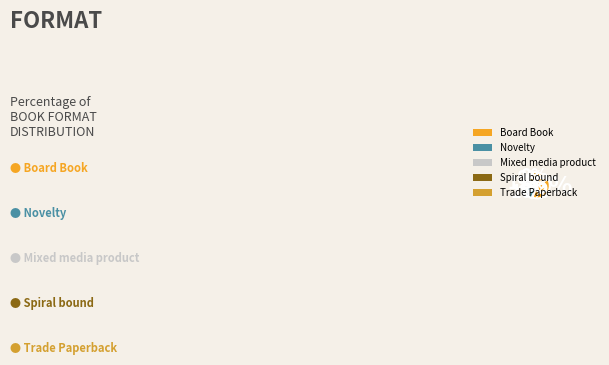

Count the number of slices in the pie.

5